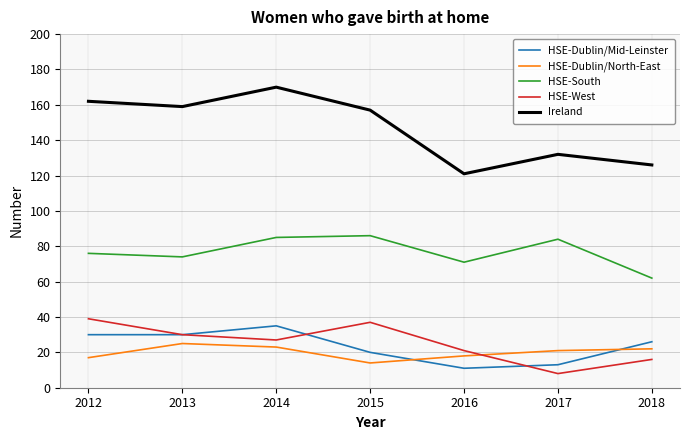

Is it true that Ireland equals 112 at 2014?

False